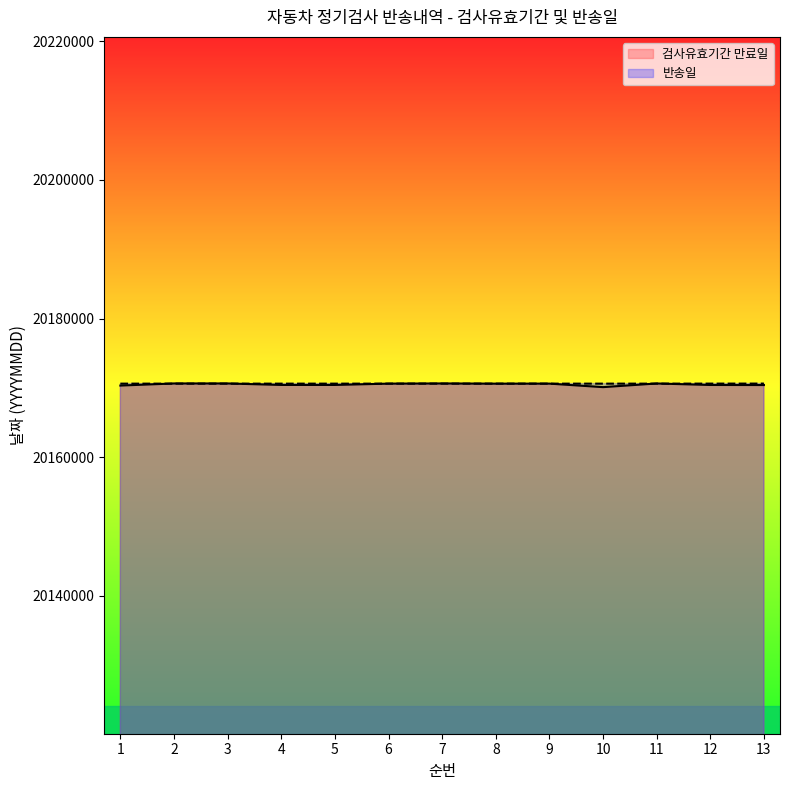

Does the chart have visible grid lines?

No